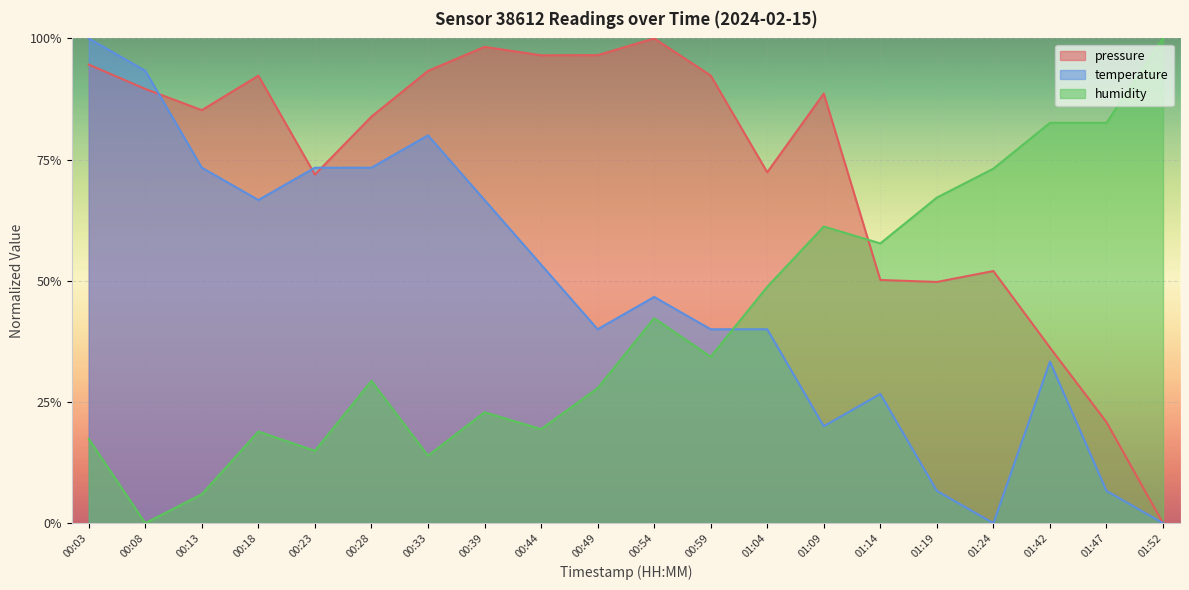

What position from the right is 00:18?

17